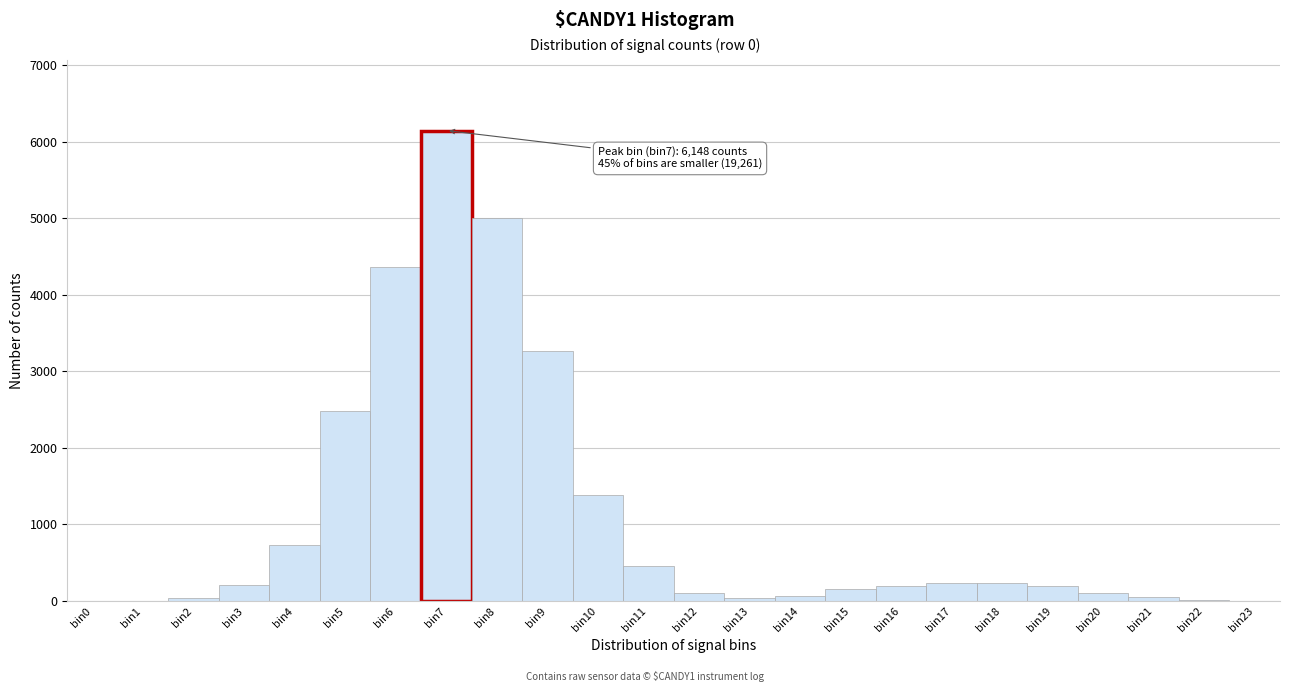

Which range on the x-axis has the tallest bar?

6.5 to 7.5